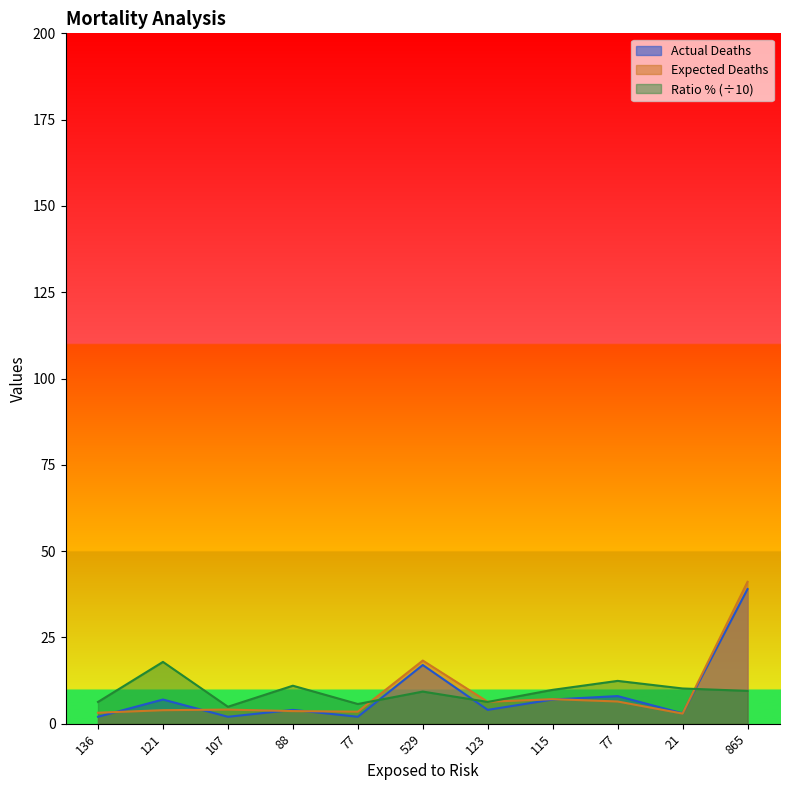

Reading left to right, list all the values displayed in this chart.

Actual Deaths: 2.0	7.0	2.0	4.0	2.0	17.0	4.0	7.0	8.0	3.0	39.0
Expected Deaths: 3.2	3.9	4.1	3.6	3.5	18.3	6.3	7.1	6.4	2.9	41.1
Ratio %: 6.3	17.9	4.9	11.0	5.7	9.3	6.3	9.8	12.4	10.2	9.5